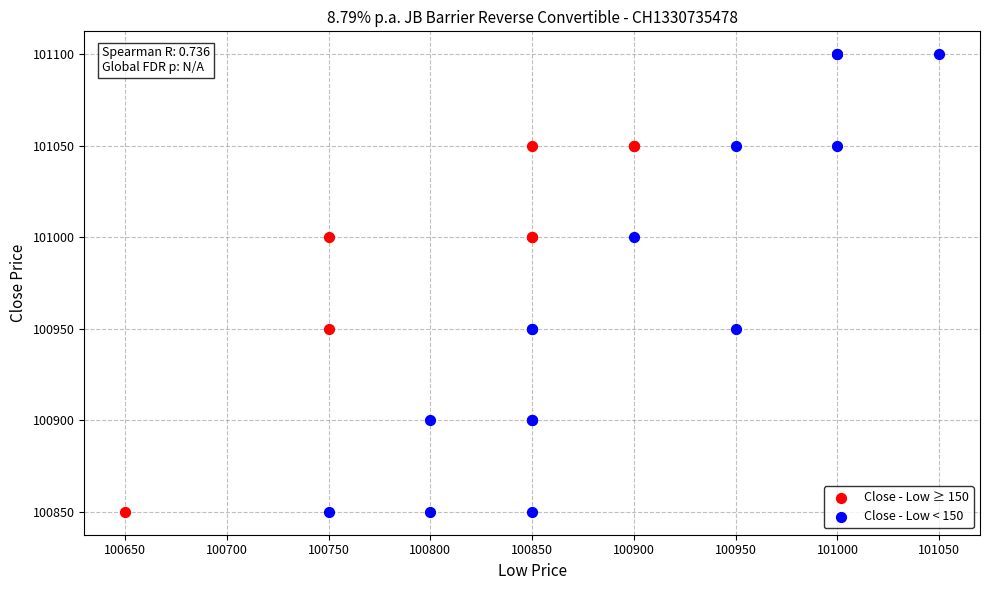

What are all the series names shown in the legend?

Close - Low ≥ 150, Close - Low < 150